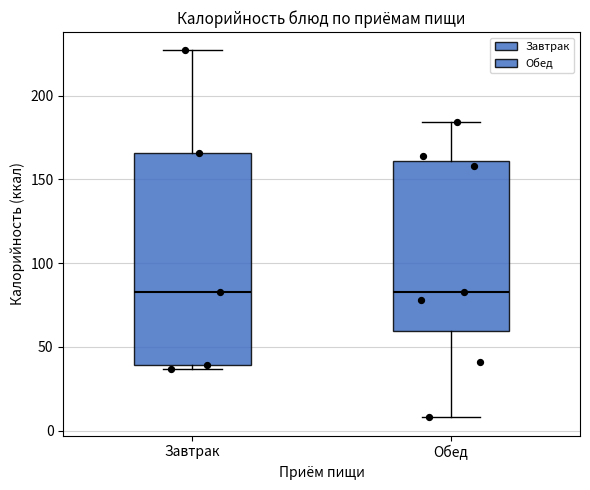

Reading left to right, transcribe this box plot: for each box, give where its median line is, the range the box spans, and where its two whiskers end, as read against the y-axis. The values are not printed on the chart, so give them approximately, as read against the axis.

Завтрак: median 85, box 40 to 165, whiskers 35 to 225
Обед: median 85, box 60 to 160, whiskers 10 to 185